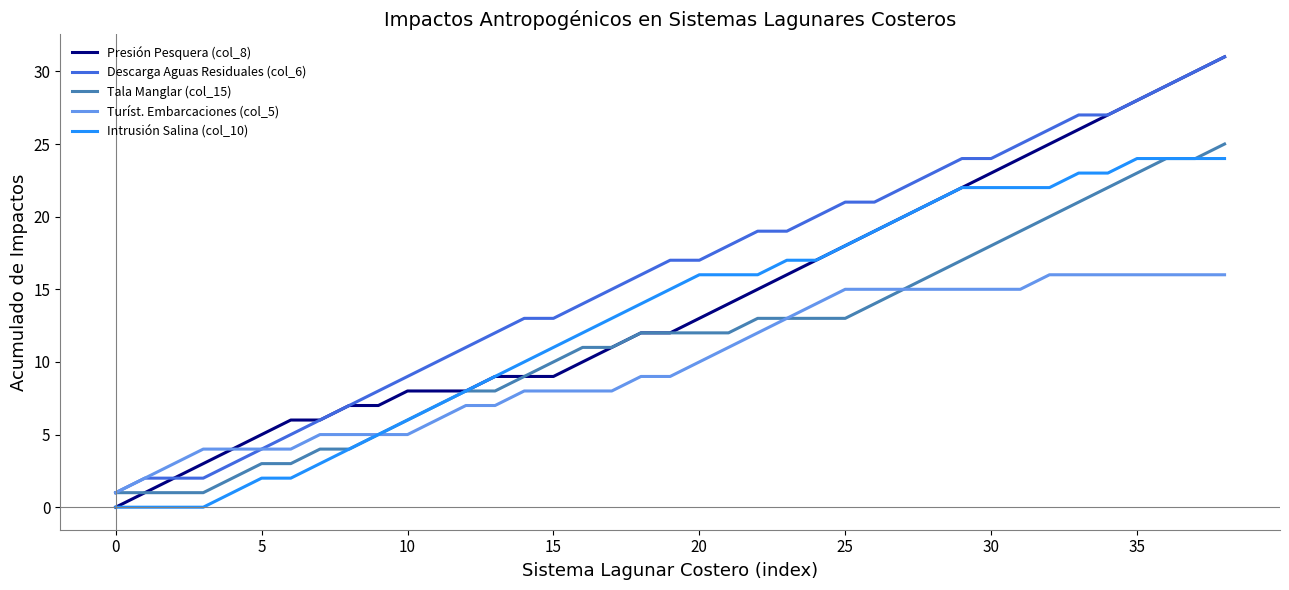

Which series has the largest range (max minus min)?

Presión Pesquera (col_8)